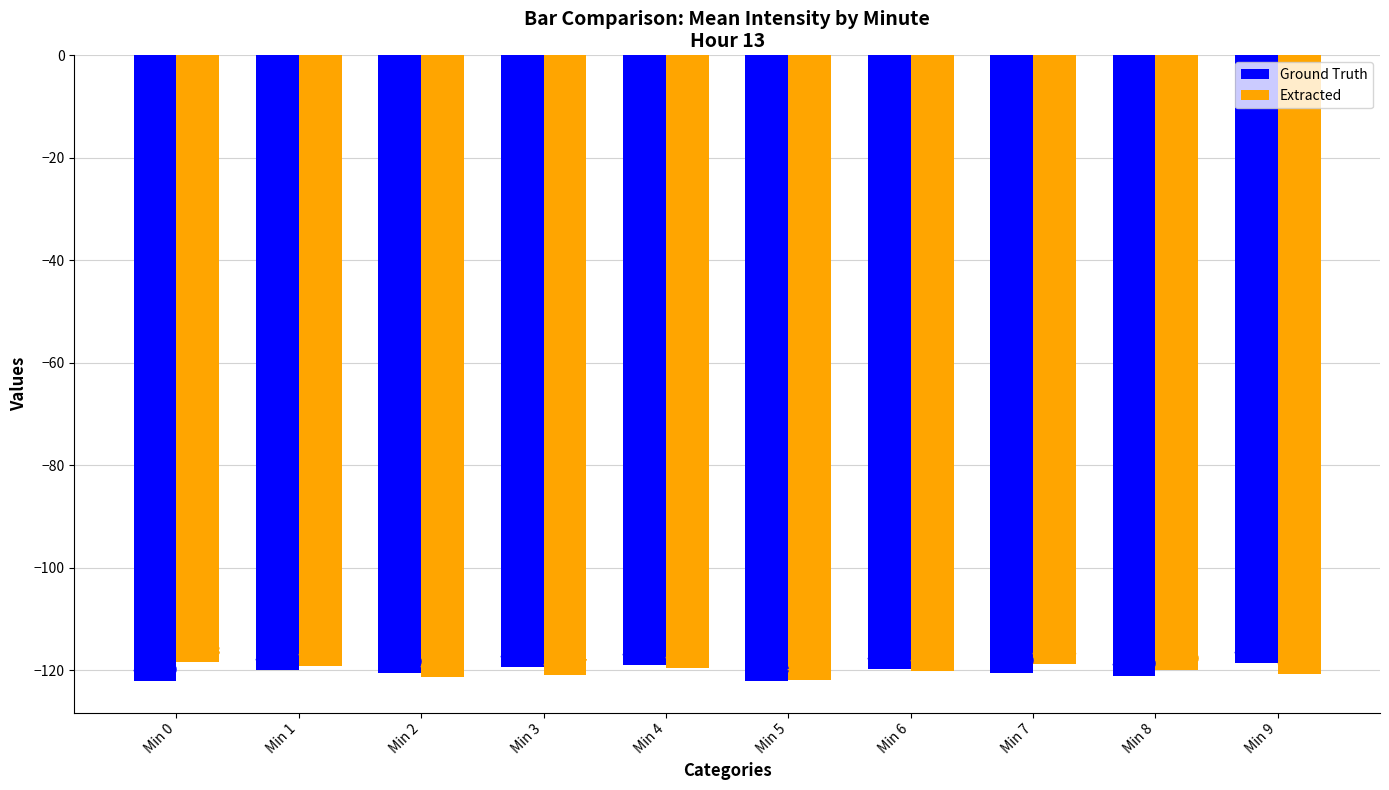

What is the approximate value of Ground Truth at Min 6?

-119.8